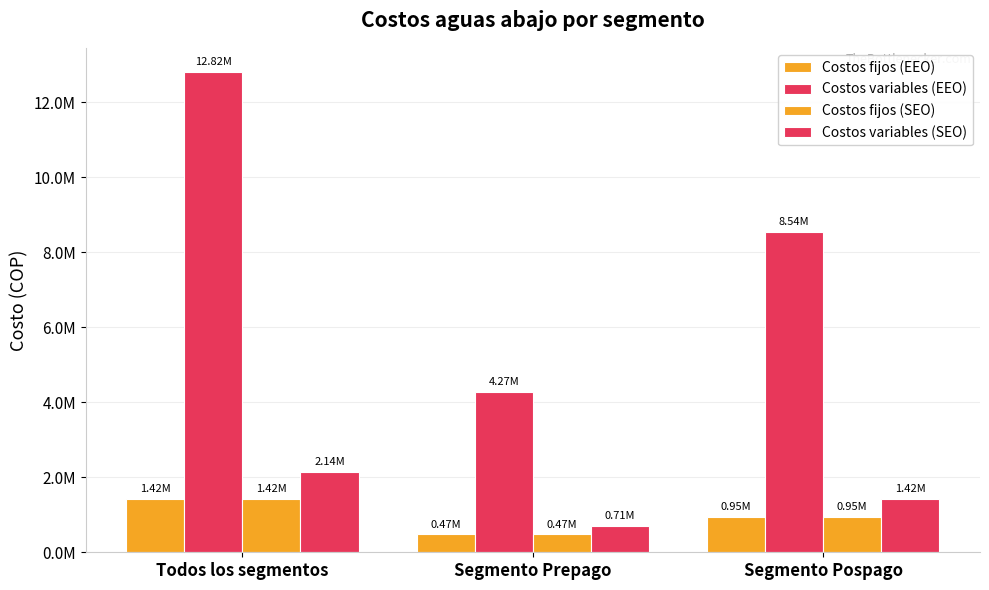

Is the value of Costos fijos (SEO) at Todos los segmentos greater than the value of Costos fijos (EEO) at Todos los segmentos?

No